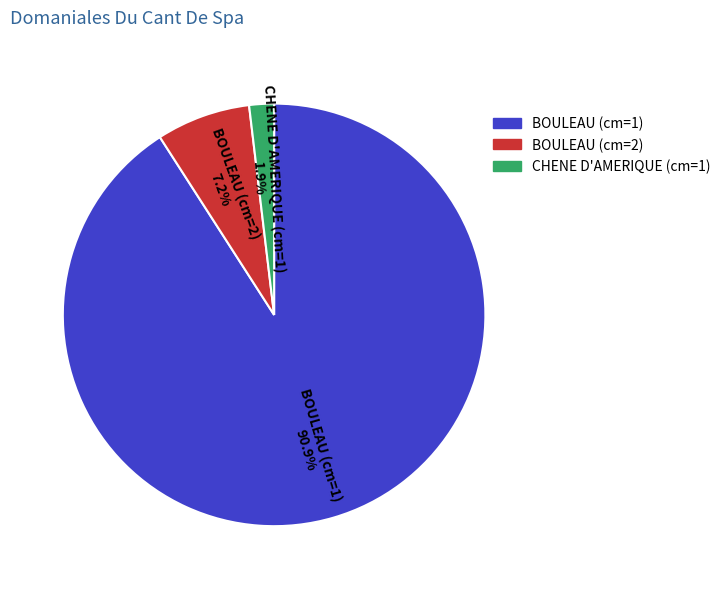

Between BOULEAU (cm=1) and BOULEAU (cm=2), which is larger?

BOULEAU (cm=1)